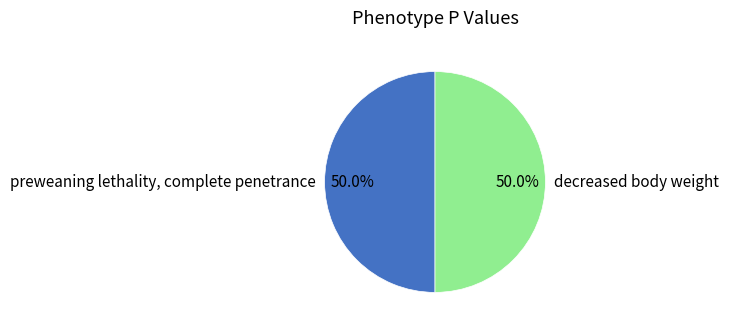

How many segments does this pie chart have?

2